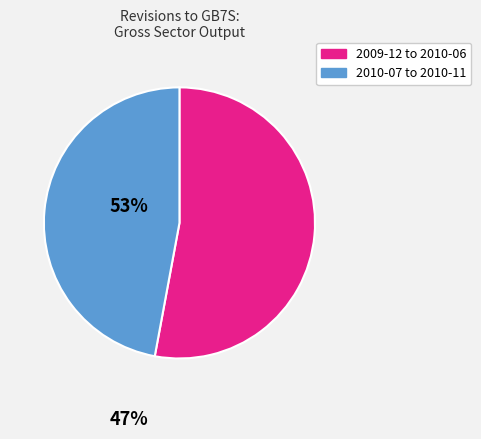

Is there any slice that represents more than half of the pie?

Yes